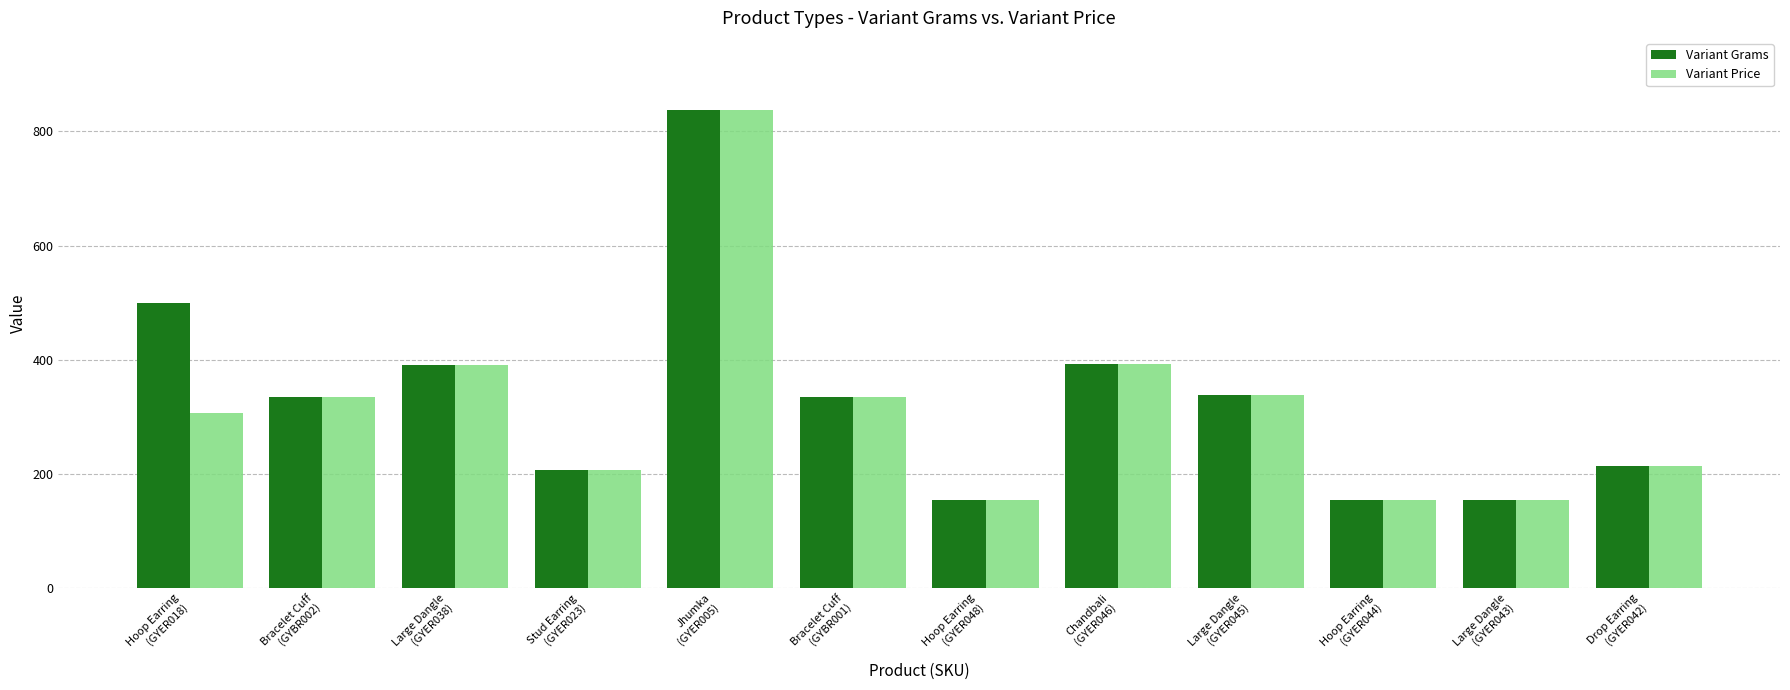

Which series has the largest total across all categories?

Variant Grams